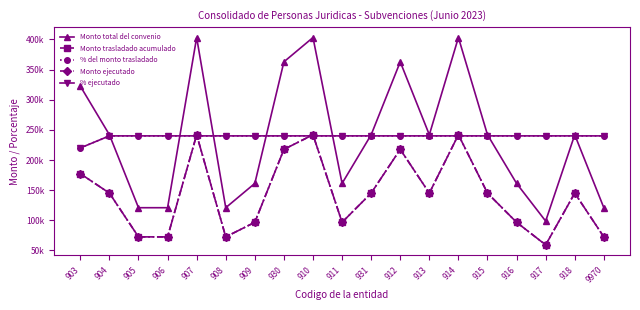

Which series ends up on top after the final intersection of % del monto trasladado and Monto total del convenio?

% del monto trasladado